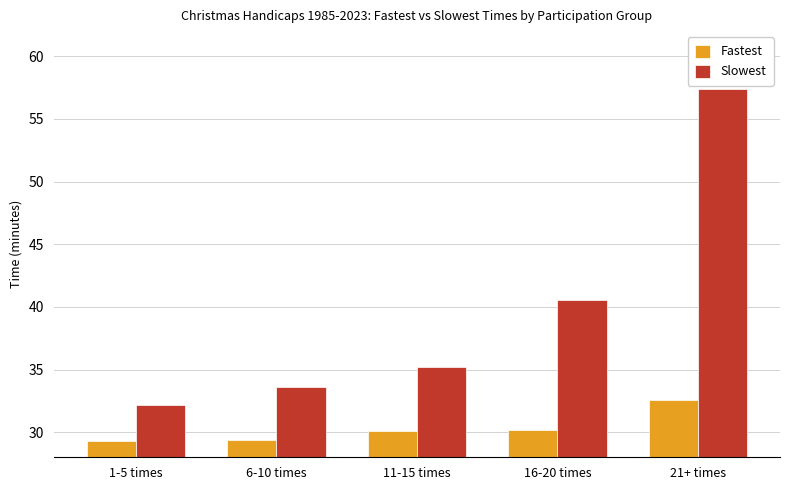

How many data points in Fastest are less than 30?

2